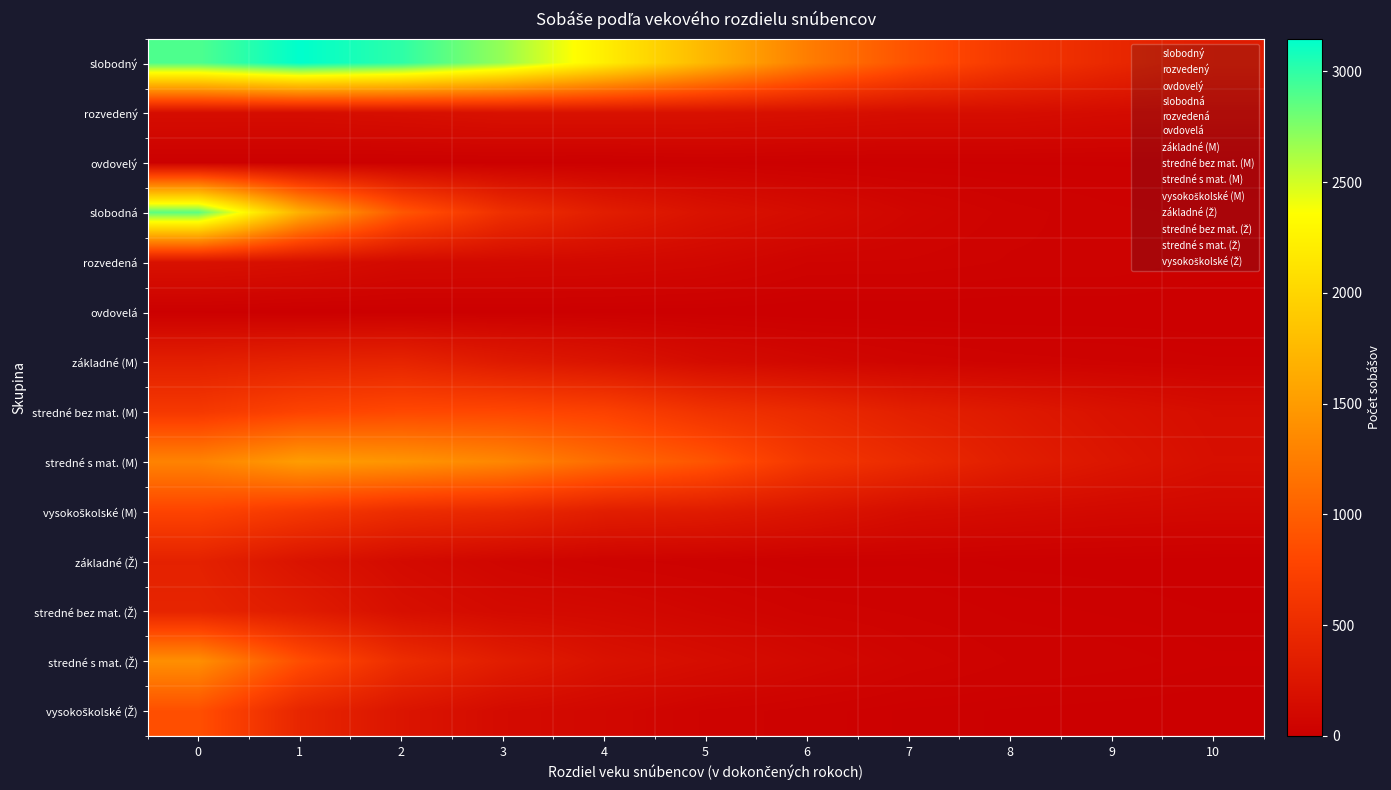

At how many categories does at least one series exceed 1166?

7